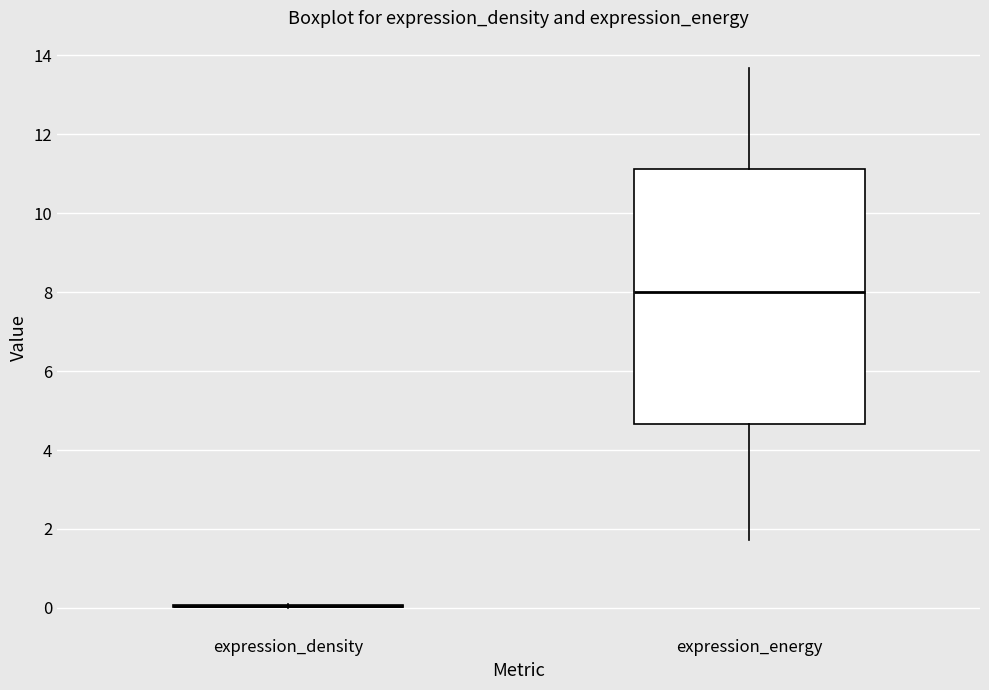

Where does the median line of the box for expression_energy sit on the y-axis? The values are not printed on the chart, so give them approximately, as read against the axis.

8.0